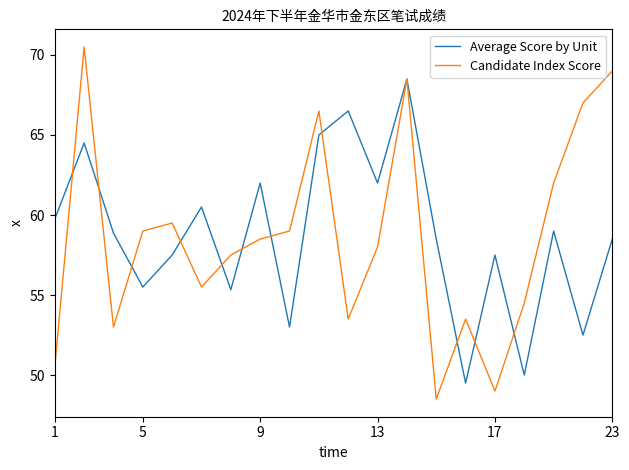

List the series in order of their peak value, highest first.

Candidate Index Score, Average Score by Unit